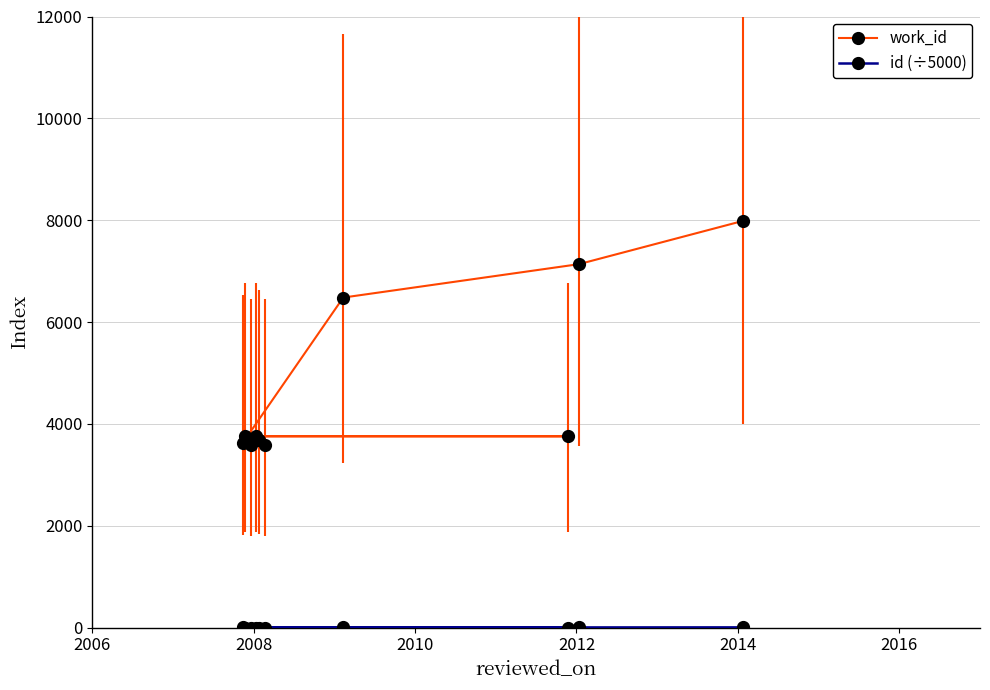

At how many categories does at least one series exceed 4772?

3